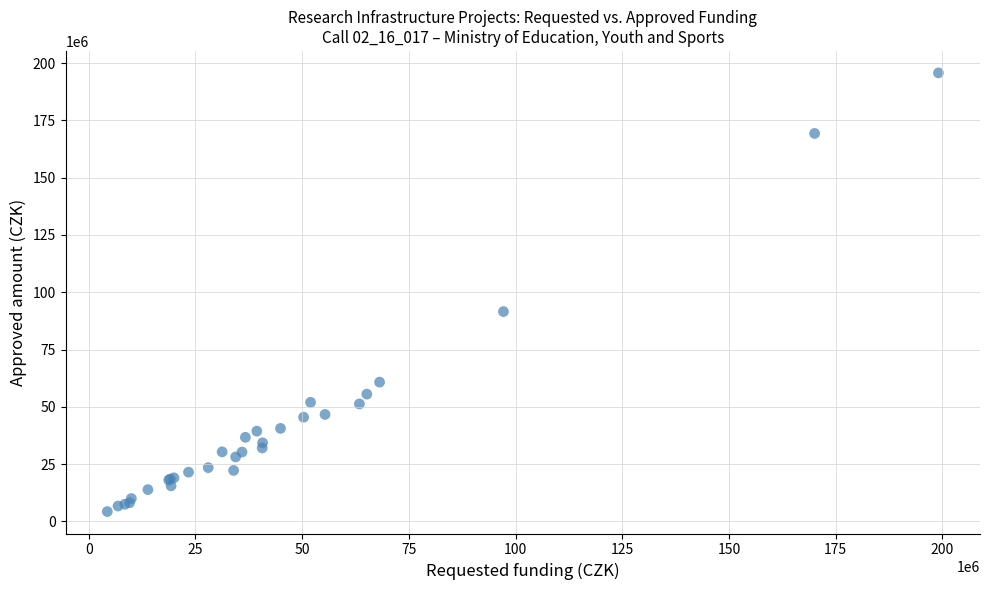

What Y value in the scatter plot is closest to 100022566?

91573194.0